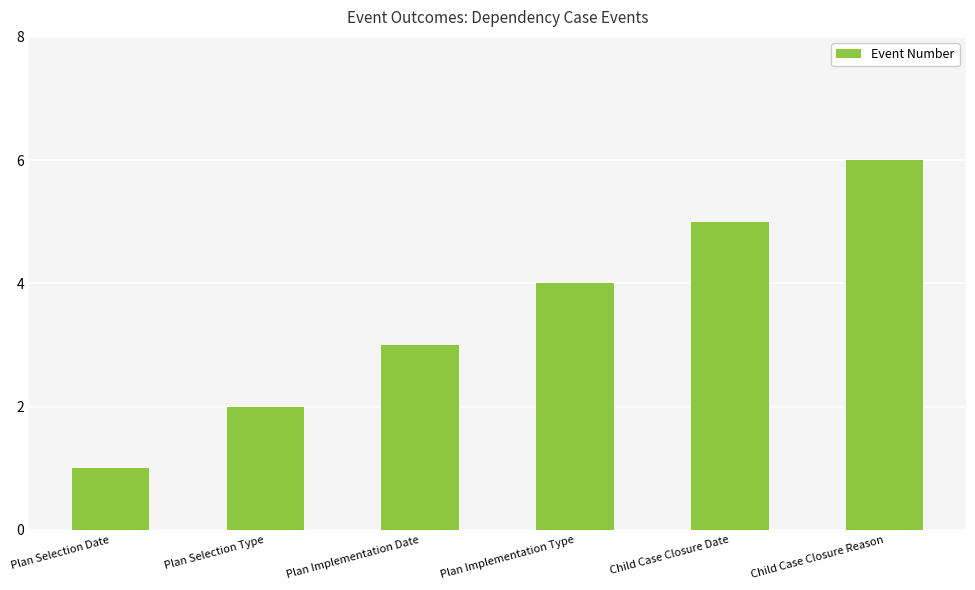

Reading left to right, transcribe all the data shown in this chart.

1	2	3	4	5	6